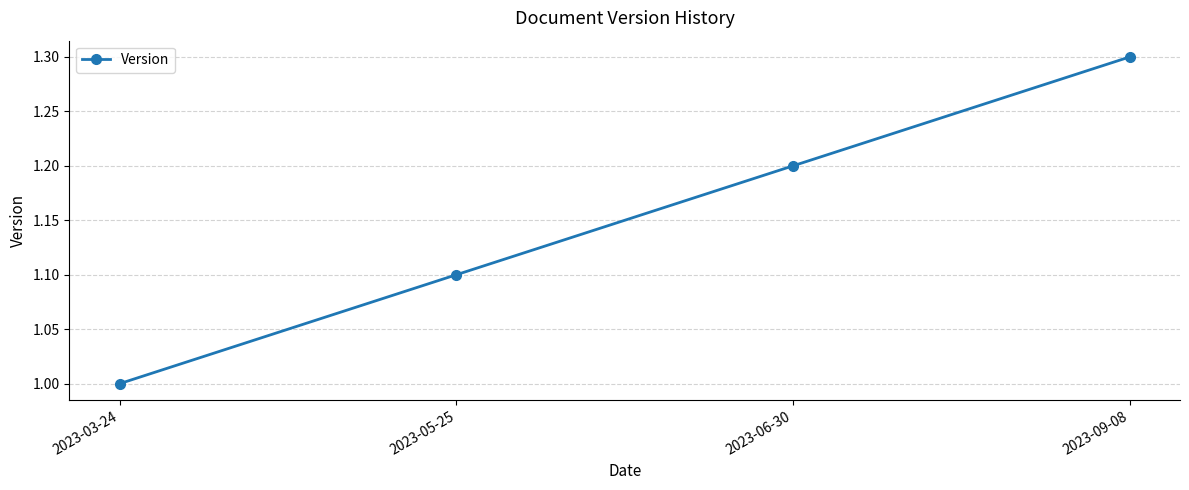

At which label is the value closest to 1?

2023-03-24